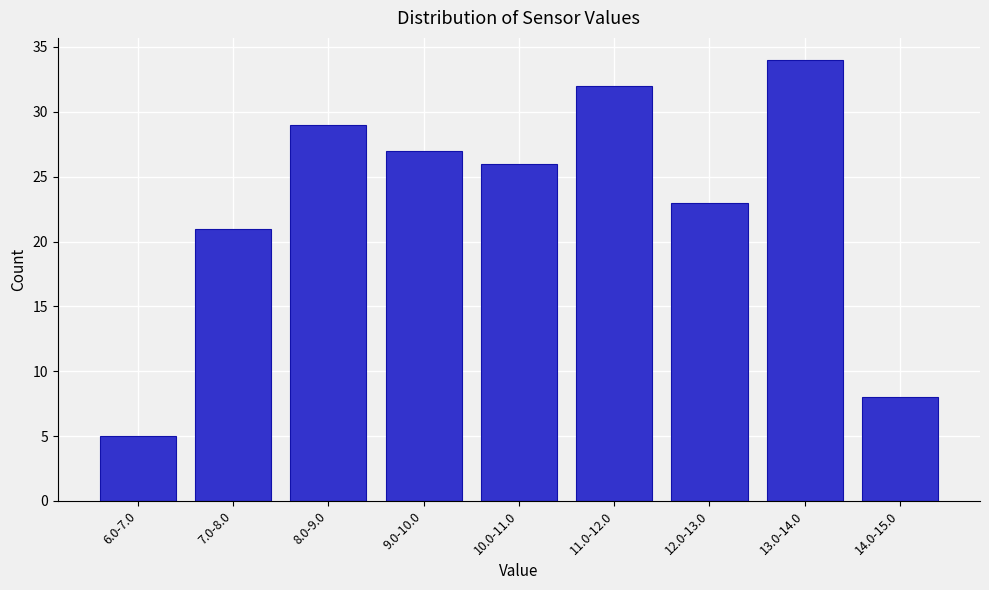

Reading left to right, list all the values displayed in this chart.

6.0-7.0=5	7.0-8.0=21	8.0-9.0=29	9.0-10.0=27	10.0-11.0=26	11.0-12.0=32	12.0-13.0=23	13.0-14.0=34	14.0-15.0=8